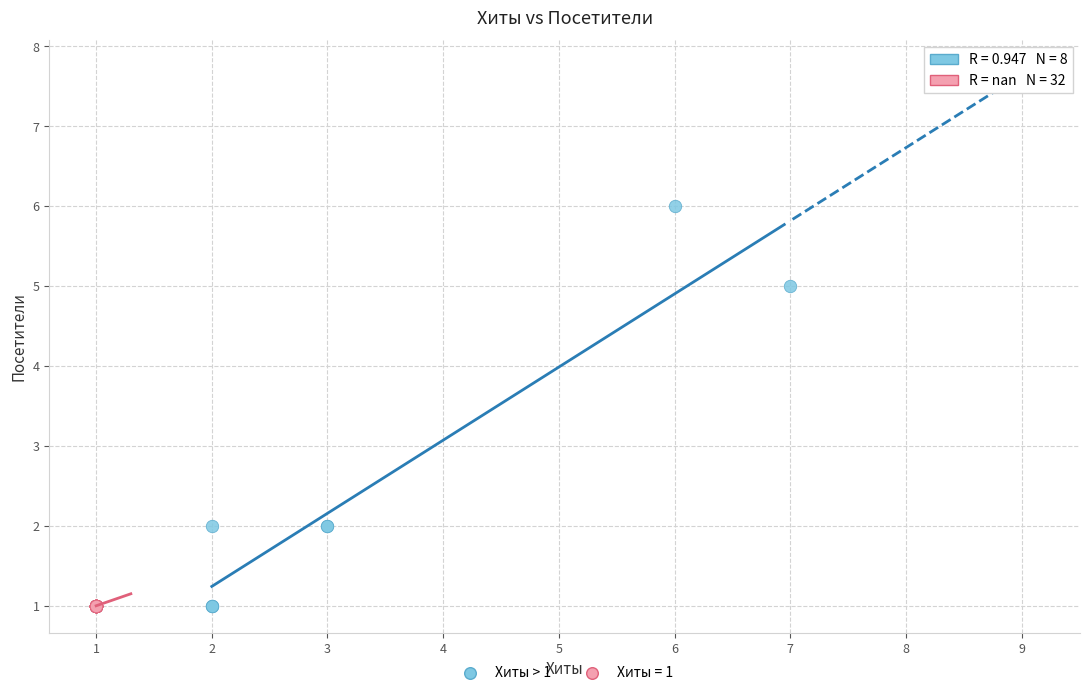

Which series reaches the maximum Y coordinate?

Хиты > 1